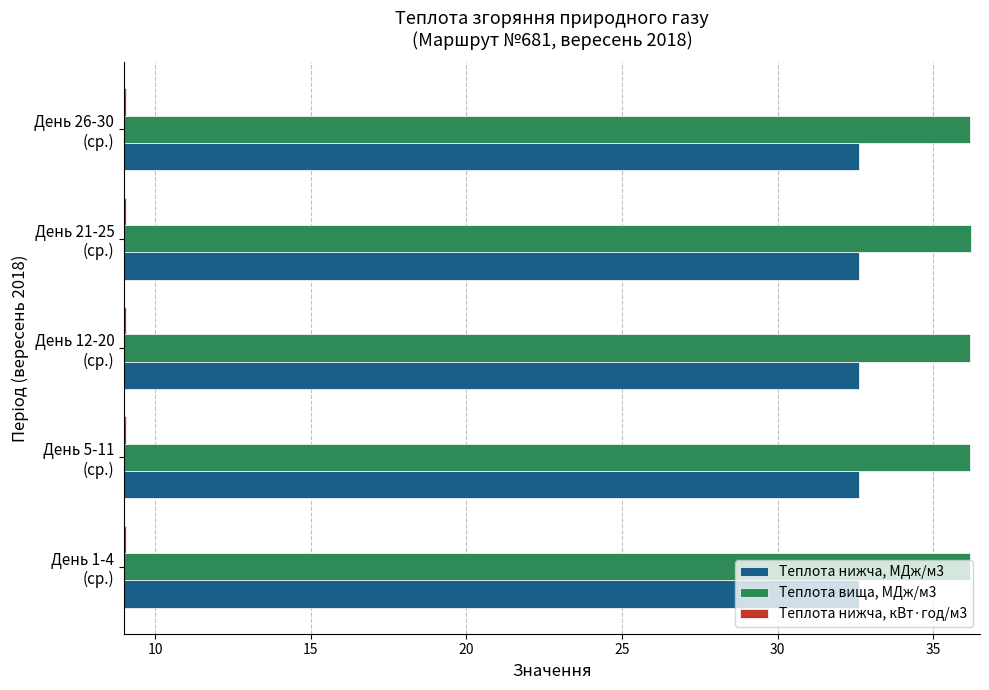

Which series has the widest spread of values?

Теплота вища, МДж/м3